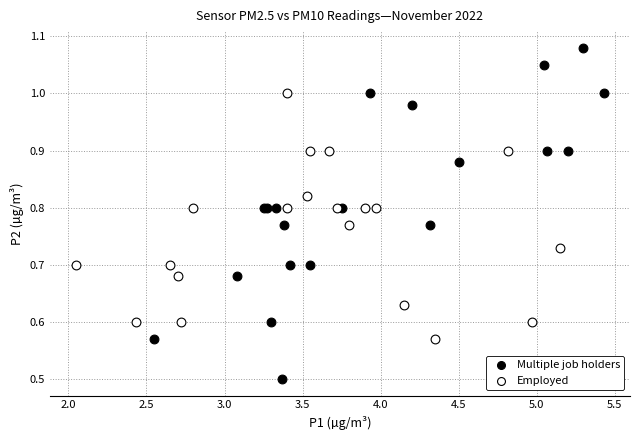

Which series has the widest spread of Y values?

Multiple job holders